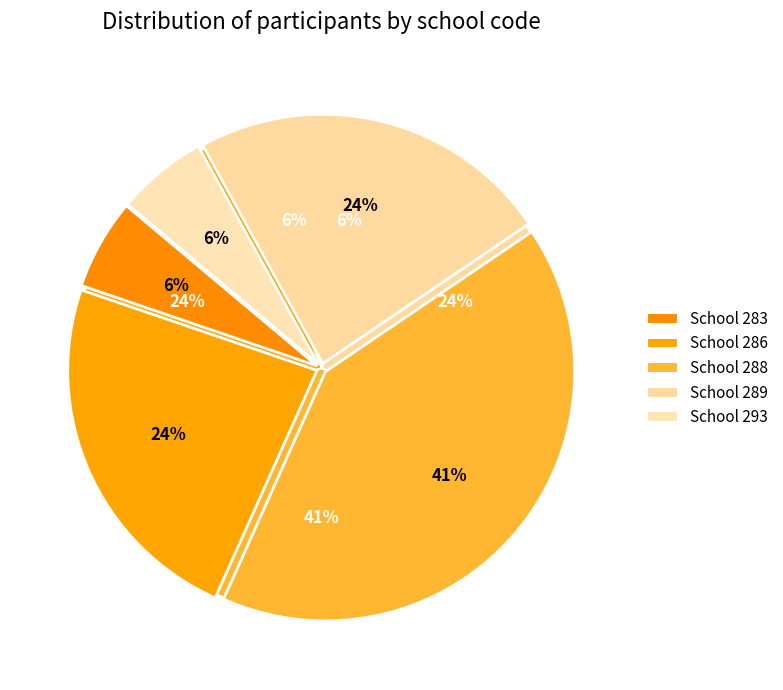

What percentage is the 293 slice, to the nearest percent?

6%